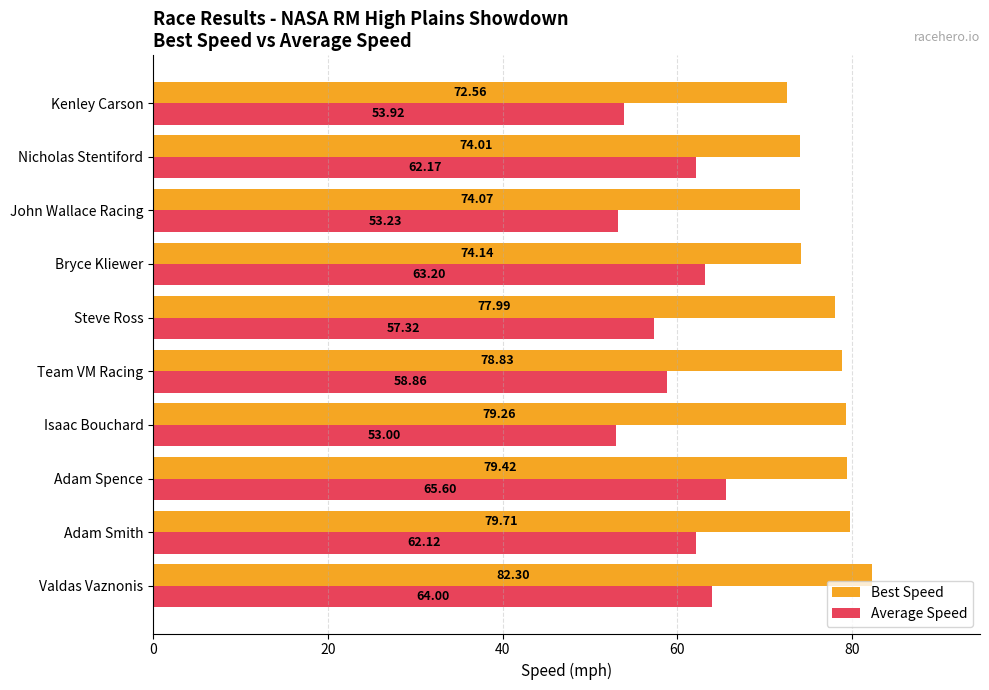

Where is Average Speed nearest to the value 59?

Team VM Racing